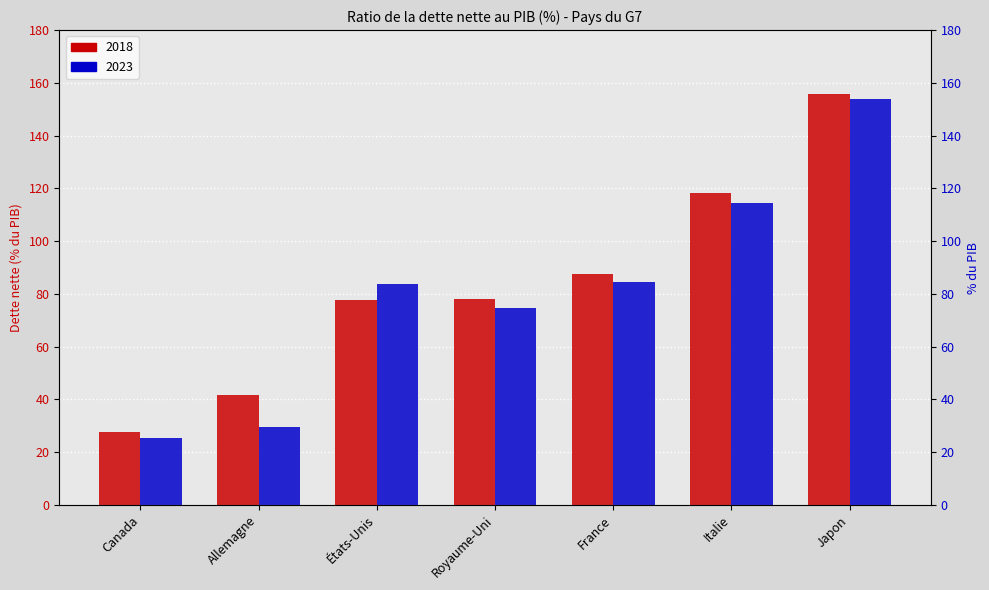

The 2018 series shows 105.7 at Royaume-Uni. True or false?

False